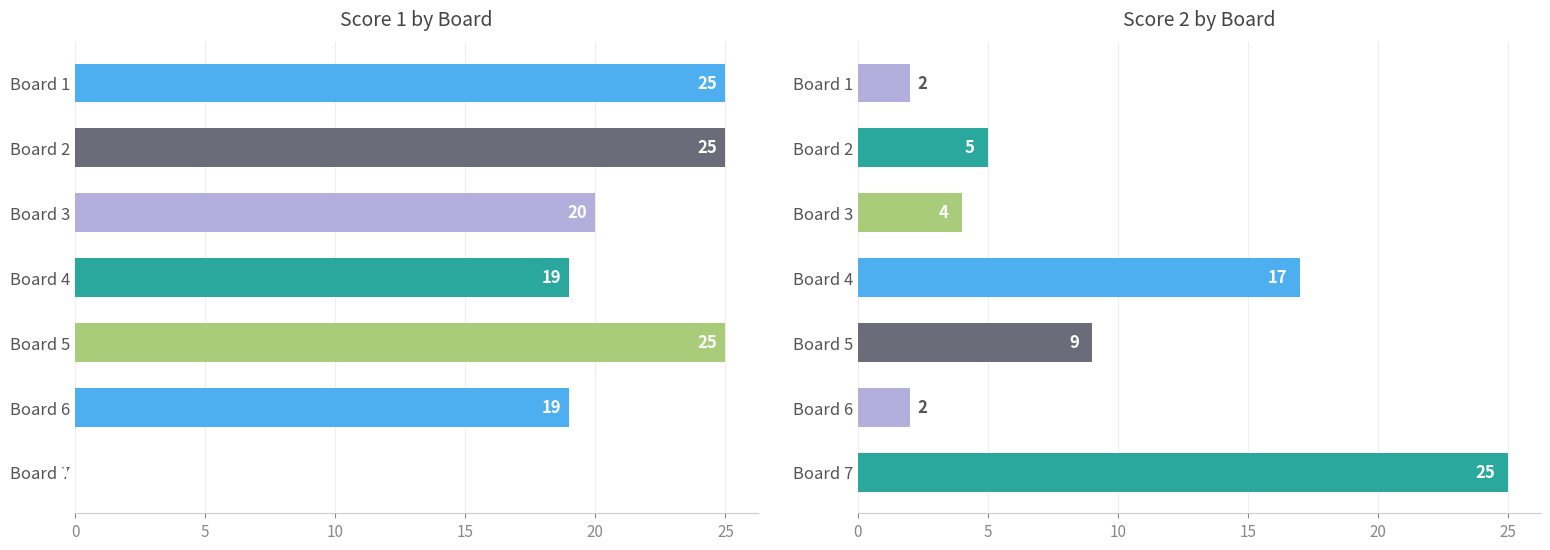

List the series in order of their overall mean, highest first.

Score 1, Score 2